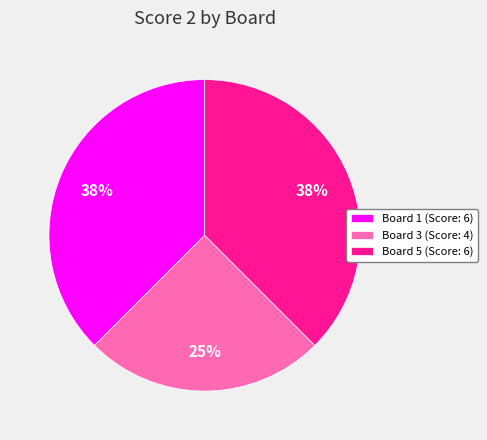

Count the number of slices in the pie.

3